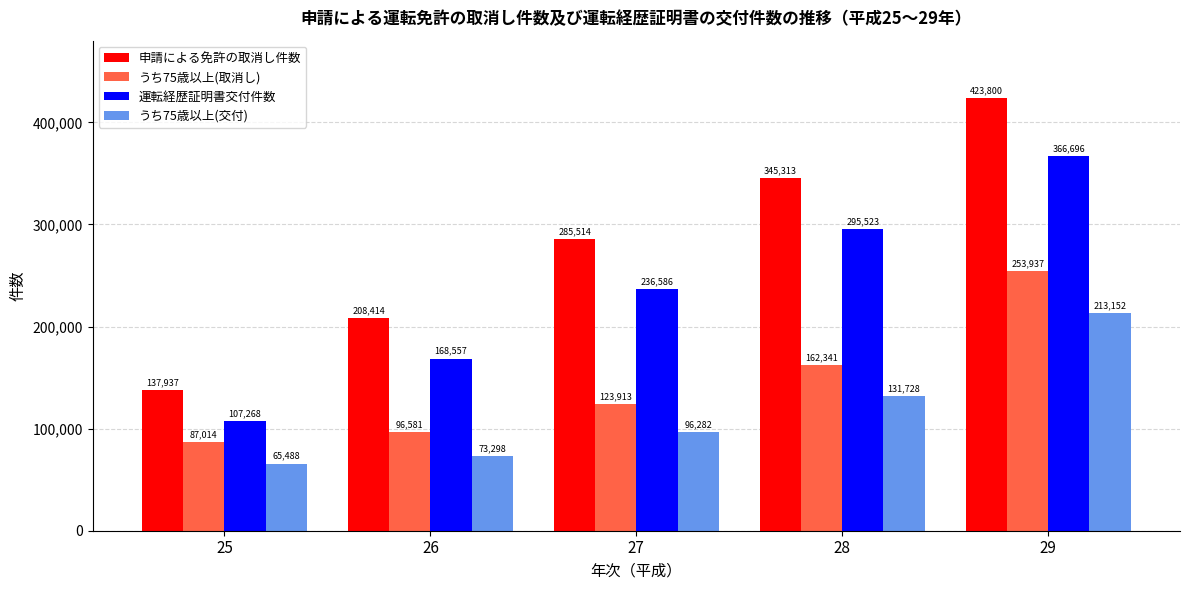

What is the average value of the うち75歳以上(取消し) series?

144757